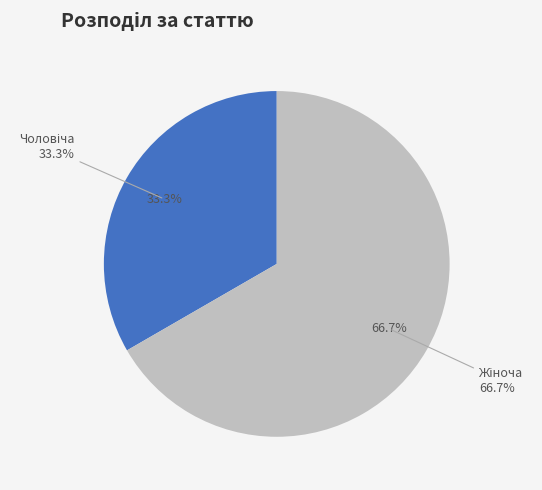

Is Жіноча the majority of the pie?

Yes